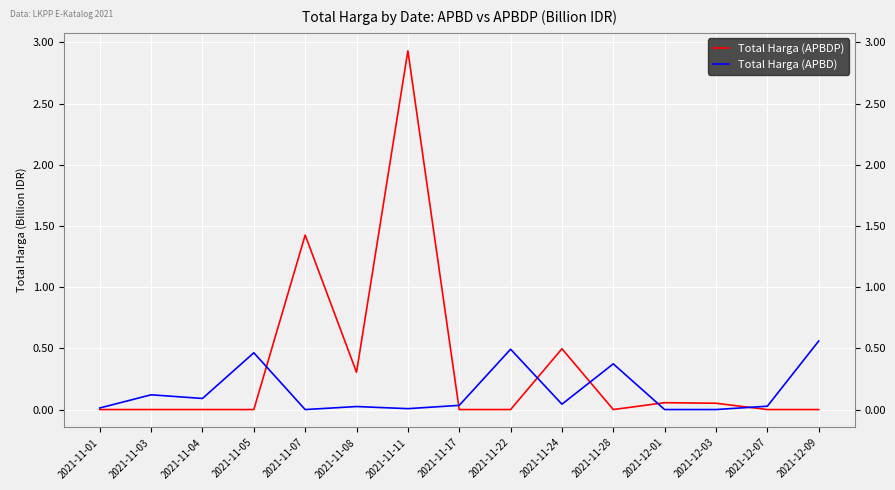

What position from the left is 2021-12-09?

15